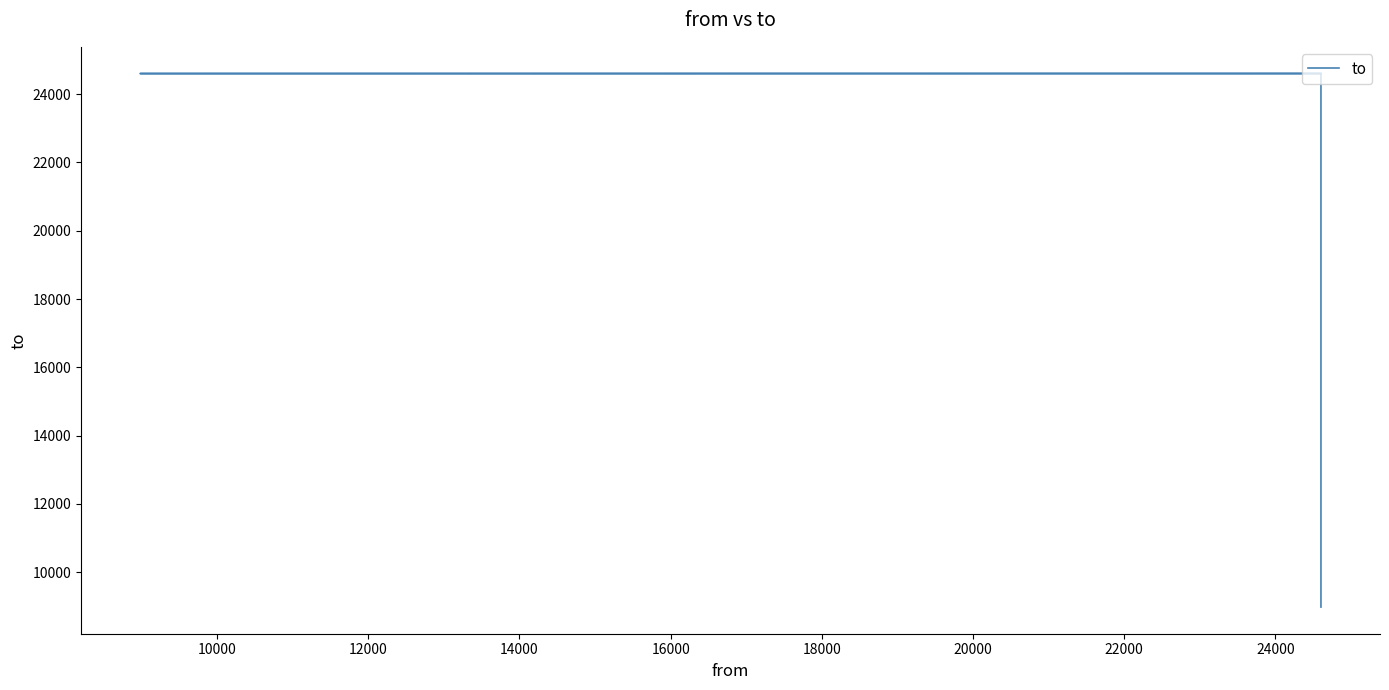

The value at 16000 is 11333. True or false?

False